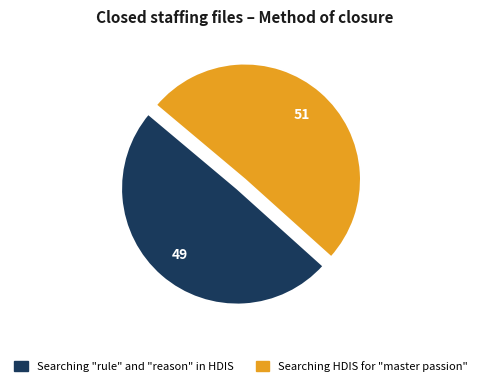

Which category has the smallest portion of the pie?

Searching "rule" and "reason" in HDIS